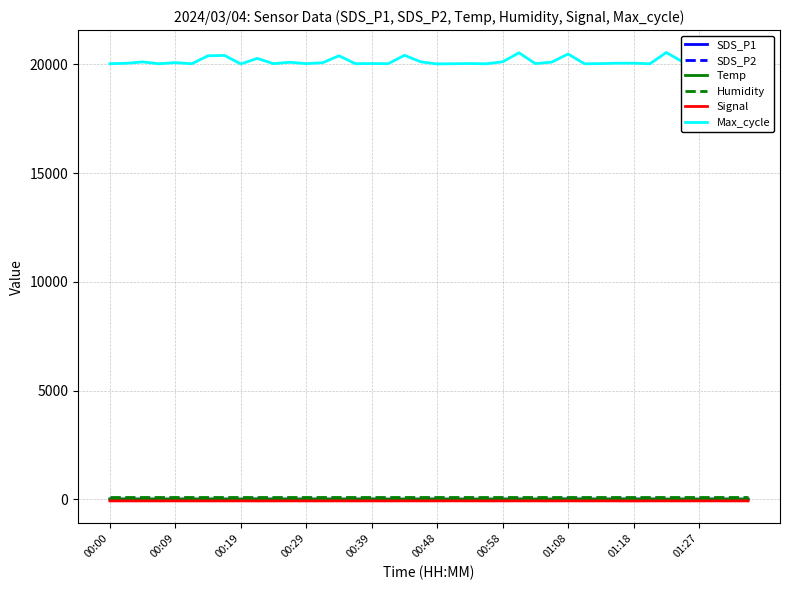

What are all the series names shown in the legend?

SDS_P1, SDS_P2, Temp, Humidity, Signal, Max_cycle